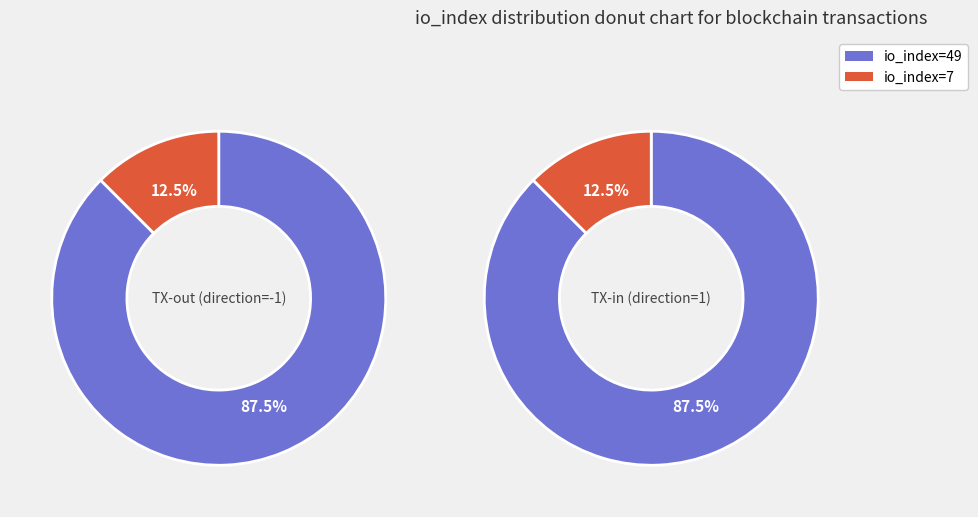

How many segments does this pie chart have?

2